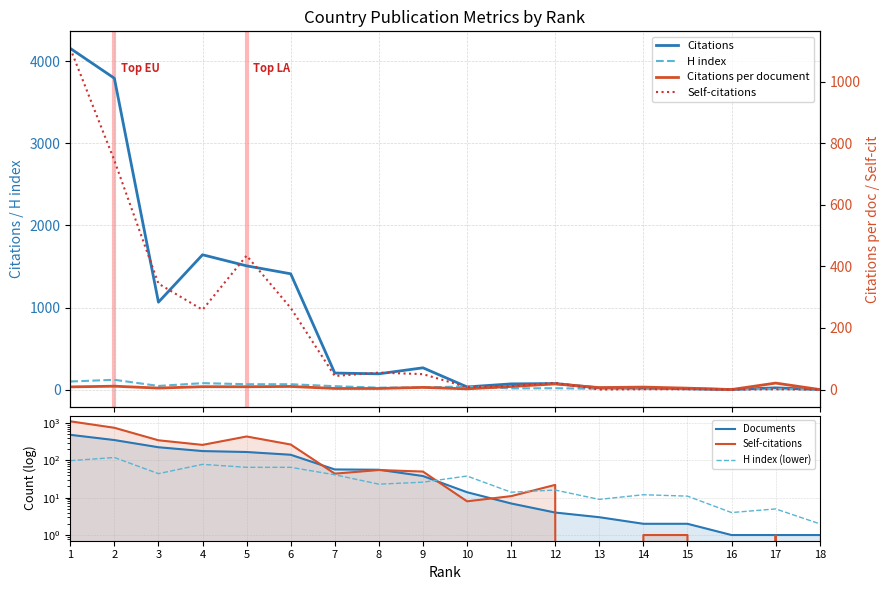

What are all the series names shown in the legend?

Citations, H index, Documents, Self-citations, H index (lower), Citations per document